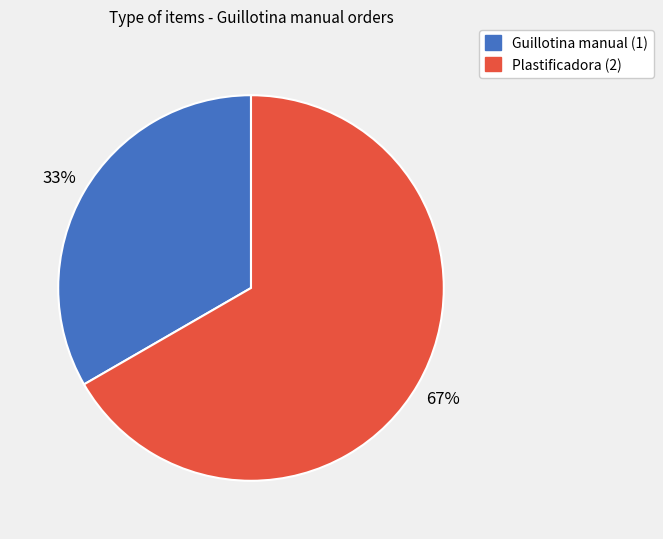

Approximately how many times larger is the value at Guillotina manual (1) compared to Plastificadora (2)?

0.5